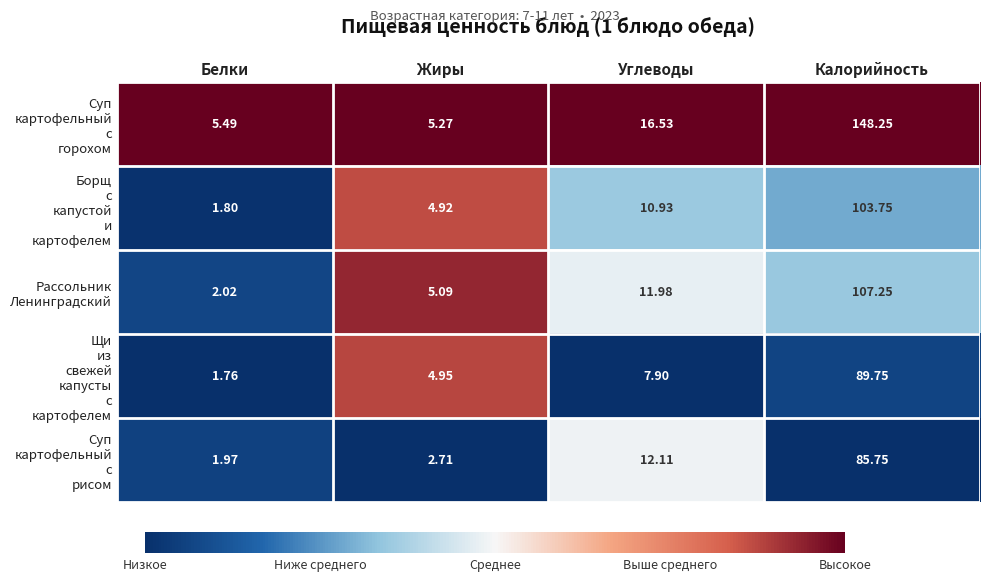

Which series has the largest total across all categories?

Суп картофельный с горохом